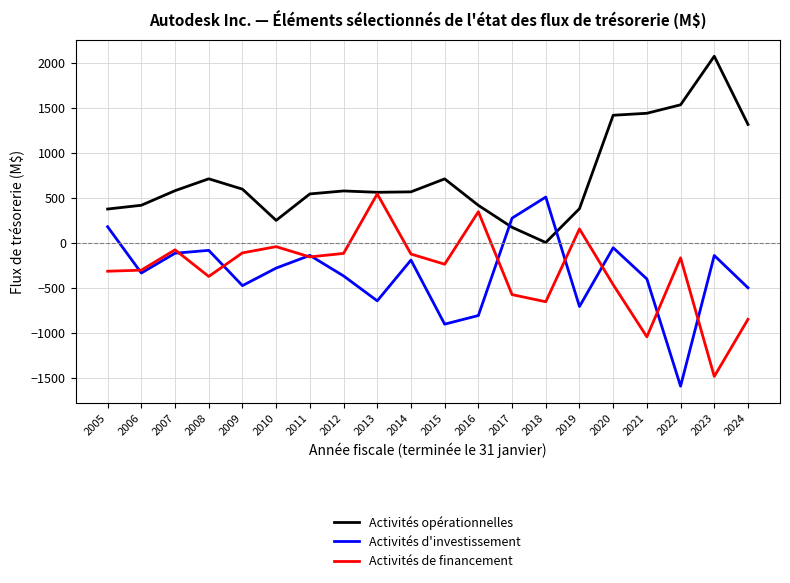

What is the sum of the Activités d'investissement values at 2024 and 2018?

4